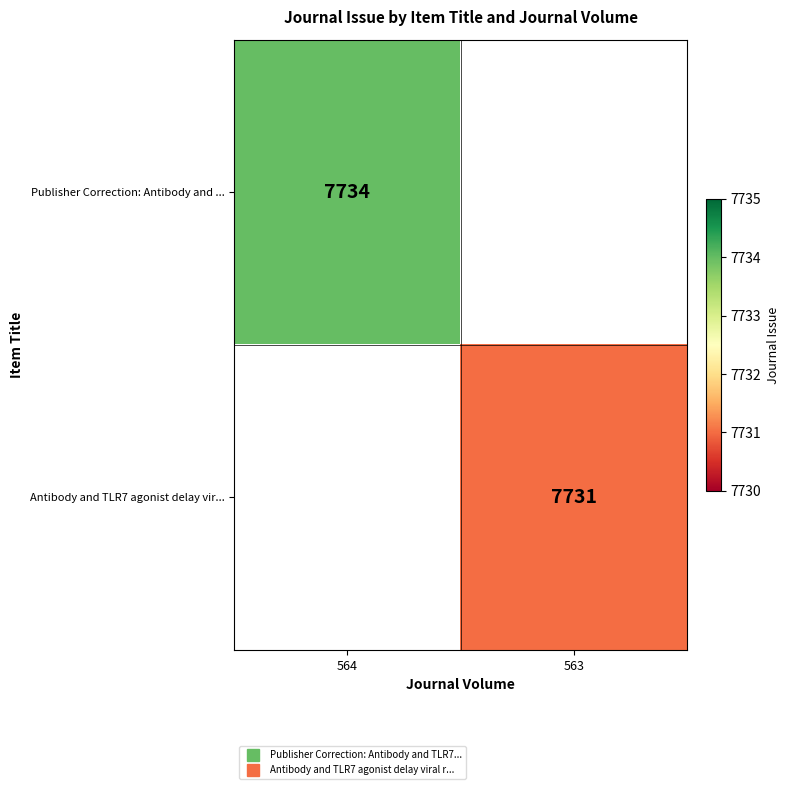

Which has a higher value, 563 or 564?

564